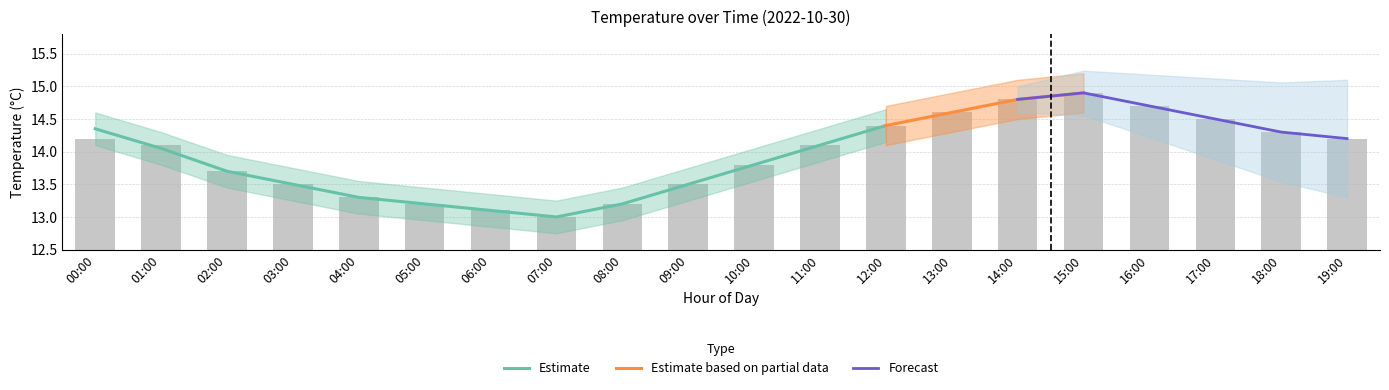

The chart shows a value of 3.7 at 08:00. True or false?

False